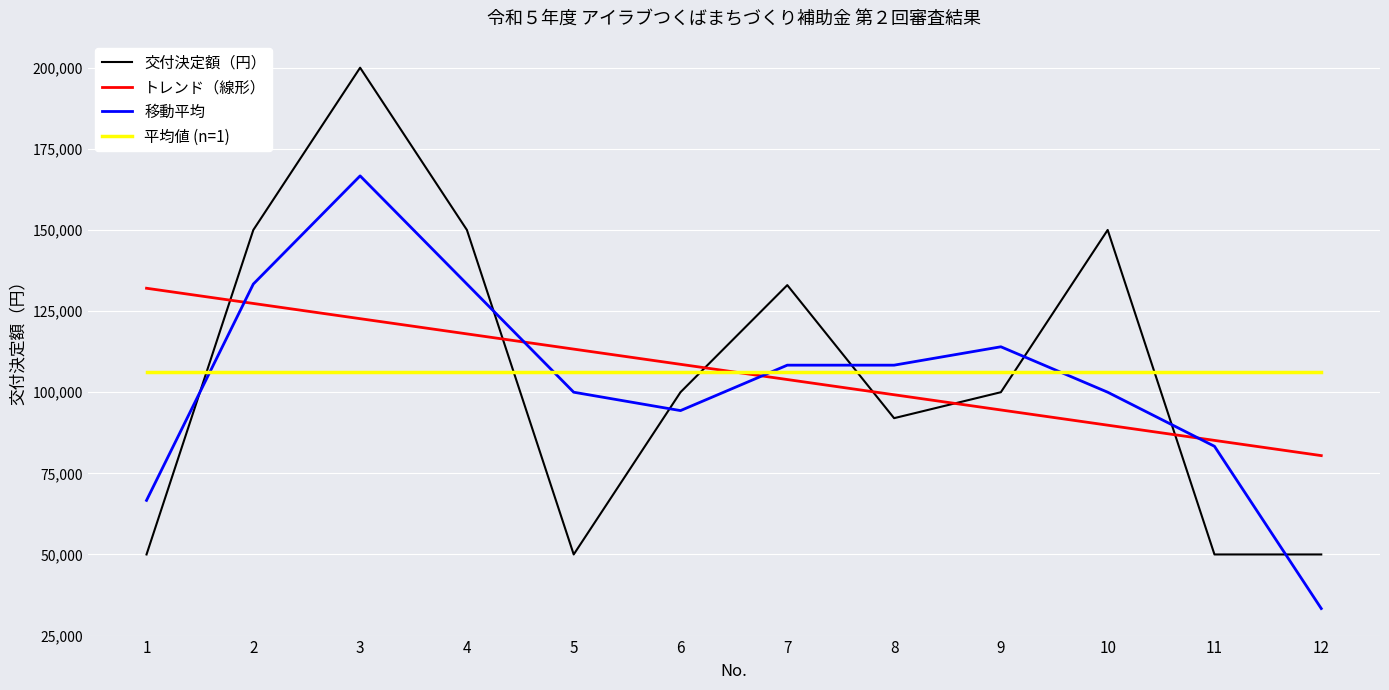

At which category is the sum across all series the highest?

3